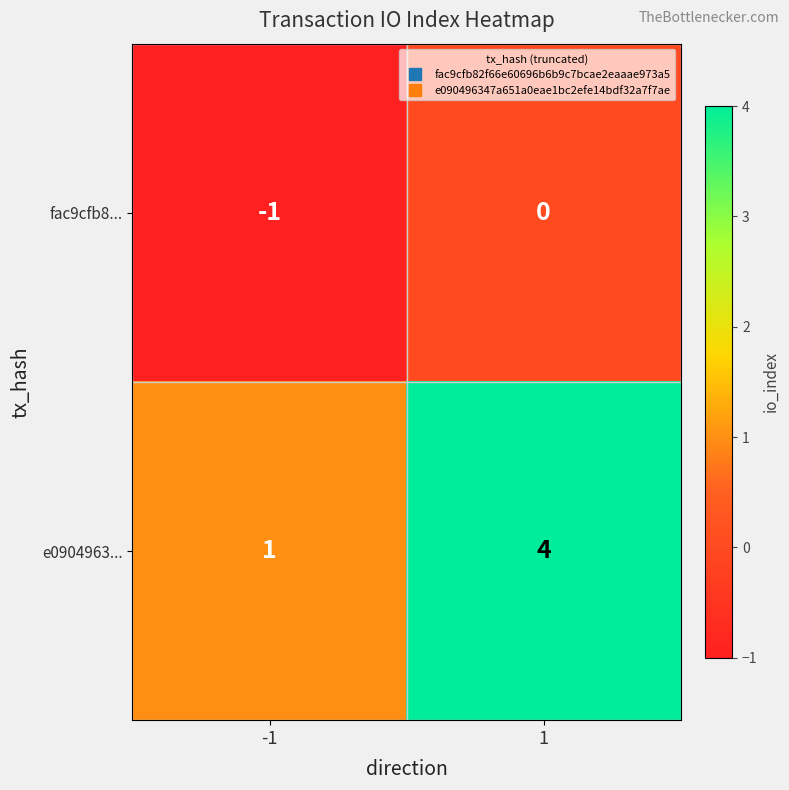

What is the greatest value displayed?

4